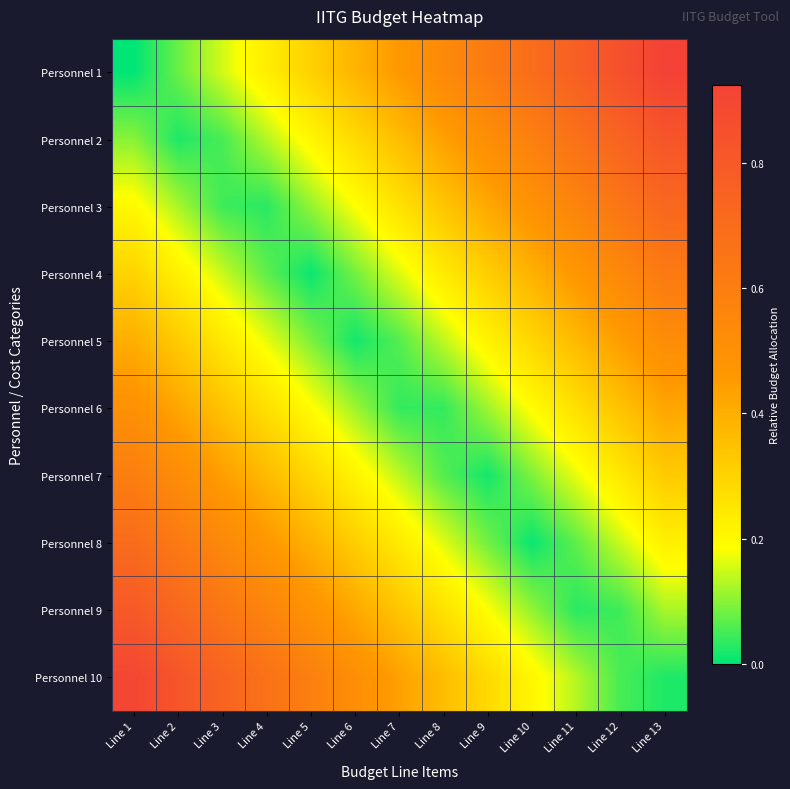

Which series has the largest total across all categories?

Personnel 1